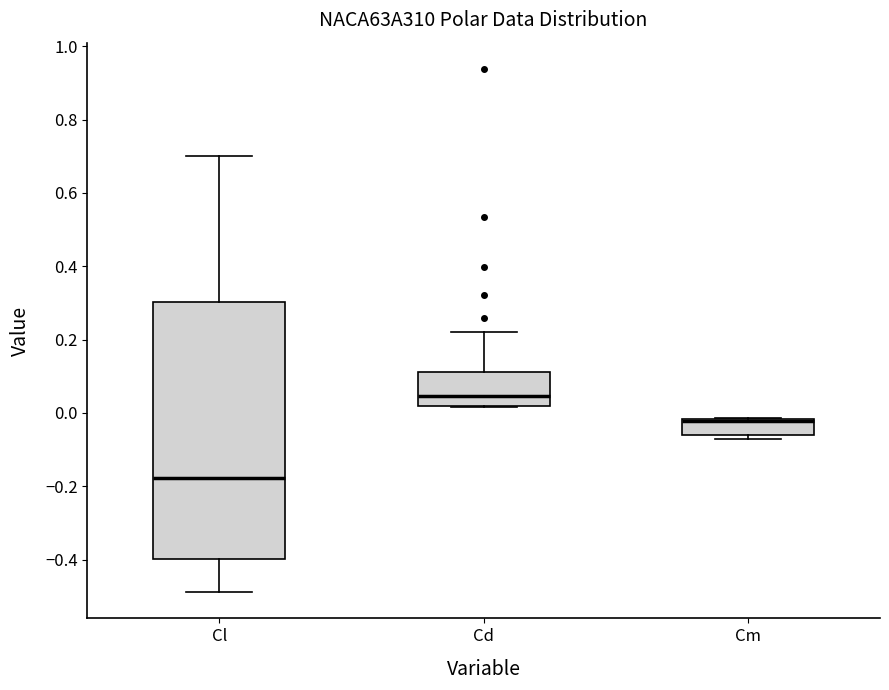

Where is the upper edge of the box for Cd on the y-axis? The values are not printed on the chart, so give them approximately, as read against the axis.

0.12